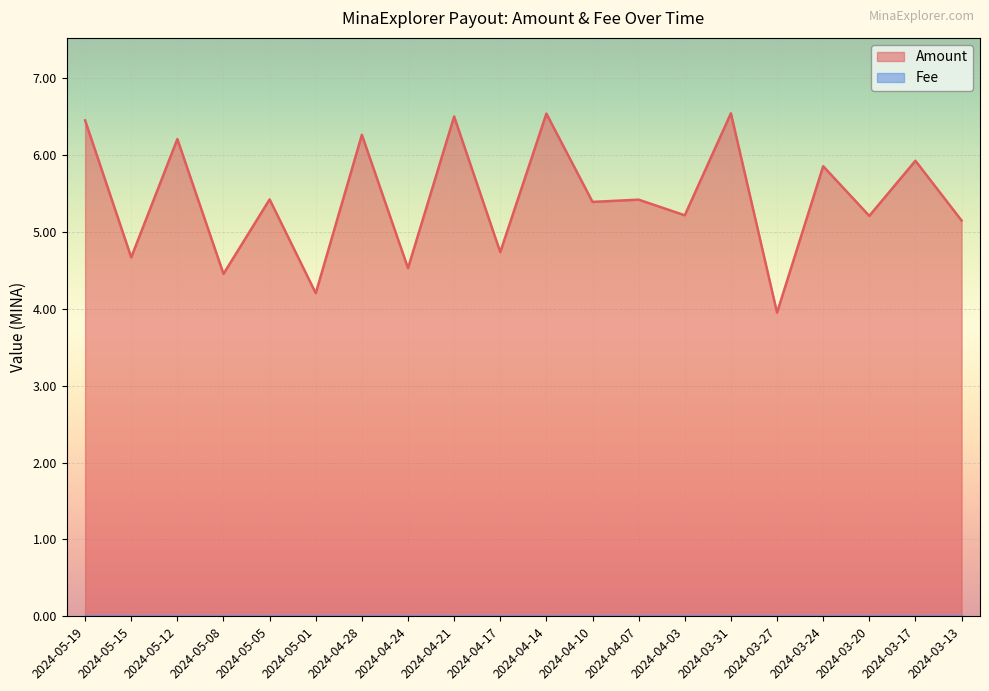

List the labels in order of value, smallest first.

2024-03-27, 2024-05-01, 2024-05-08, 2024-04-24, 2024-05-15, 2024-04-17, 2024-03-13, 2024-03-20, 2024-04-03, 2024-04-10, 2024-04-07, 2024-05-05, 2024-03-24, 2024-03-17, 2024-05-12, 2024-04-28, 2024-05-19, 2024-04-21, 2024-04-14, 2024-03-31